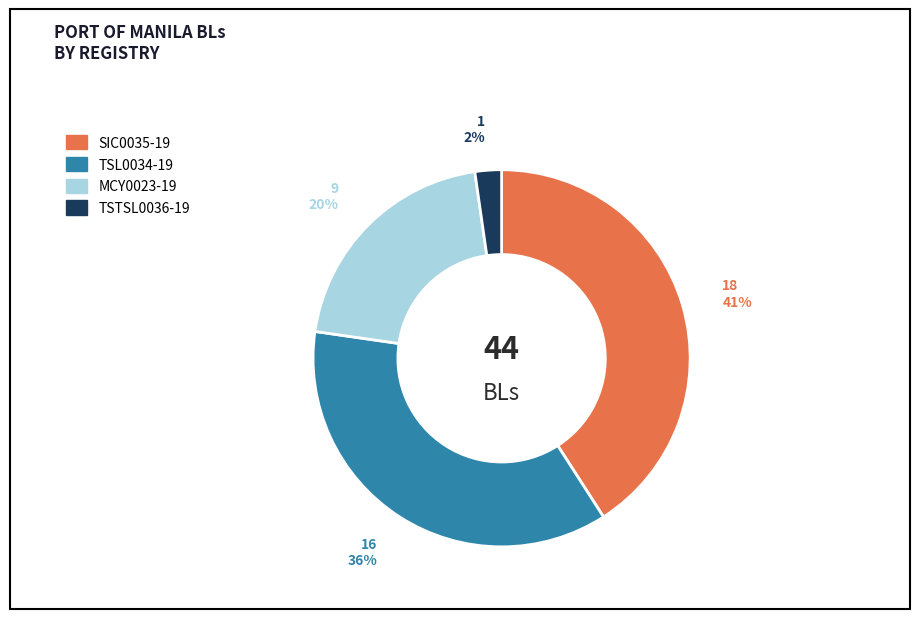

Count the number of slices in the pie.

4